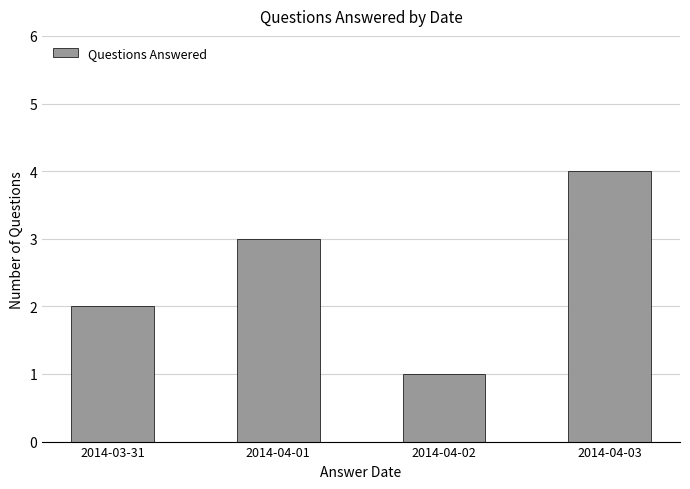

What is the difference between the values at 2014-04-03 and 2014-04-01?

1